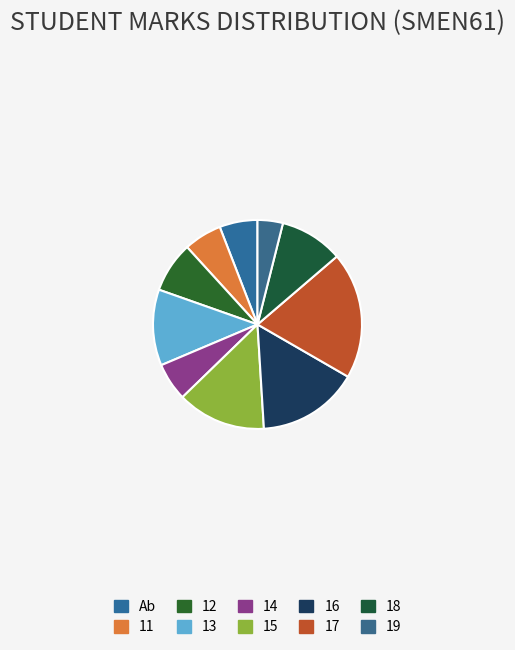

Is 16 the majority of the pie?

No